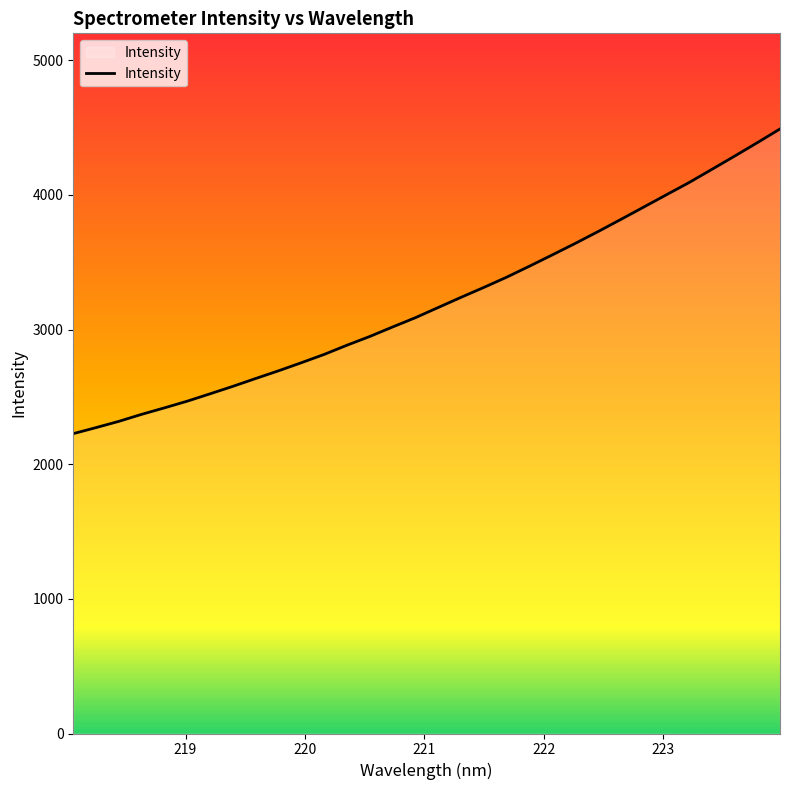

Reading right to left, extract all data points from this chart.

4489.9	4387.5	4287.3	4188.8	4091.1	3999.9	3908.1	3816.8	3726.5	3638.9	3554.2	3470.6	3388.8	3313.0	3239.4	3164.0	3088.3	3019.4	2948.9	2884.0	2815.6	2753.9	2694.0	2636.8	2578.6	2523.1	2468.5	2418.7	2370.6	2318.4	2271.9	2227.0